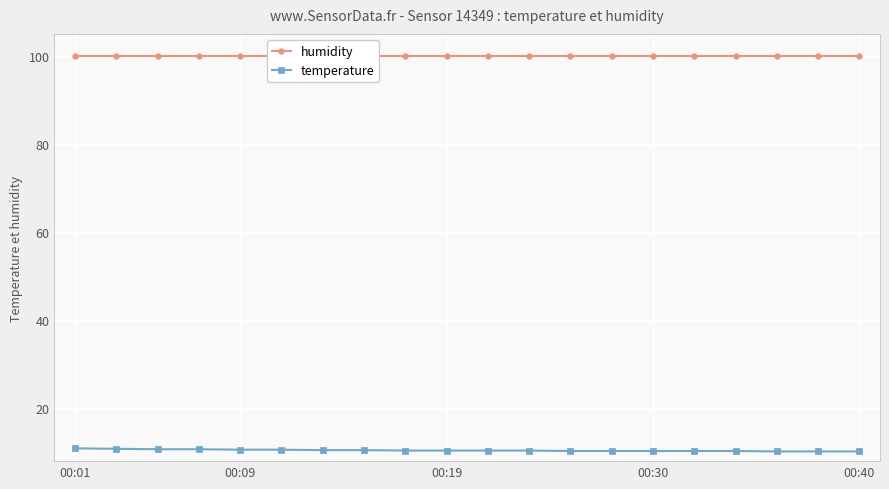

List the series in order of their overall mean, lowest first.

temperature, humidity